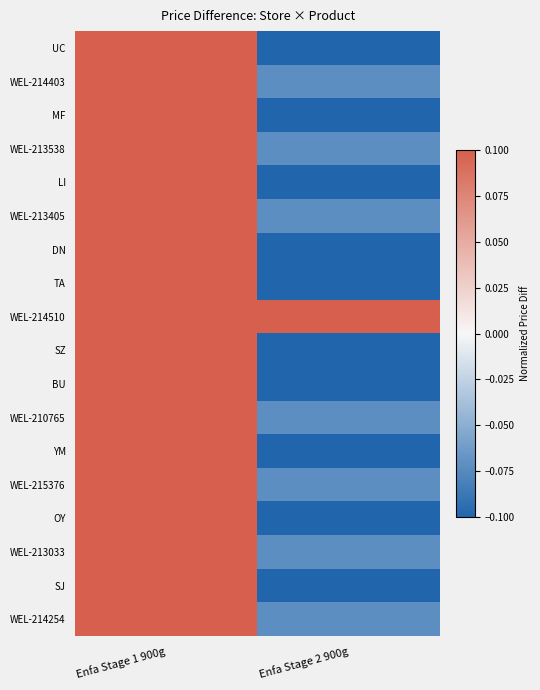

Which series changed the most between Enfa Stage 1 900g and Enfa Stage 2 900g?

UC